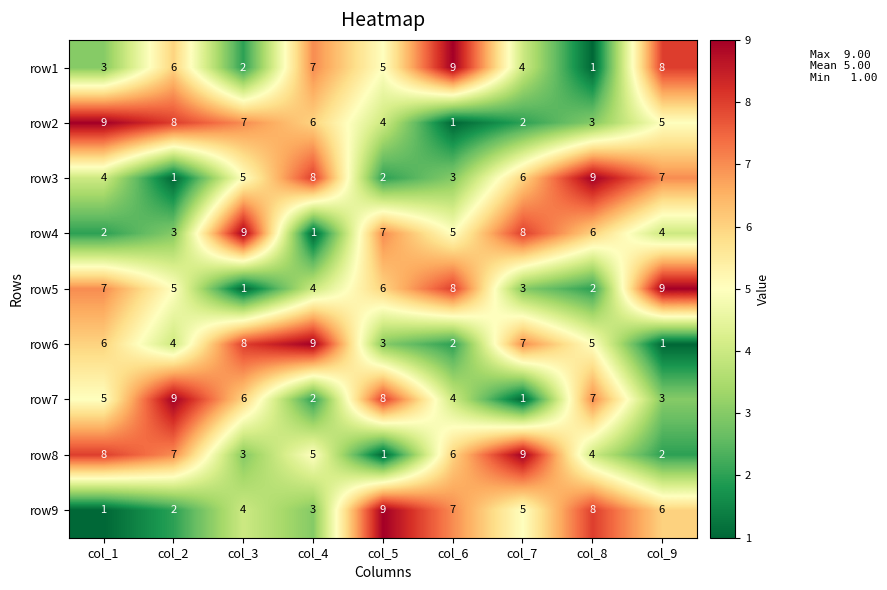

What value does the row8 series have at col_2?

7